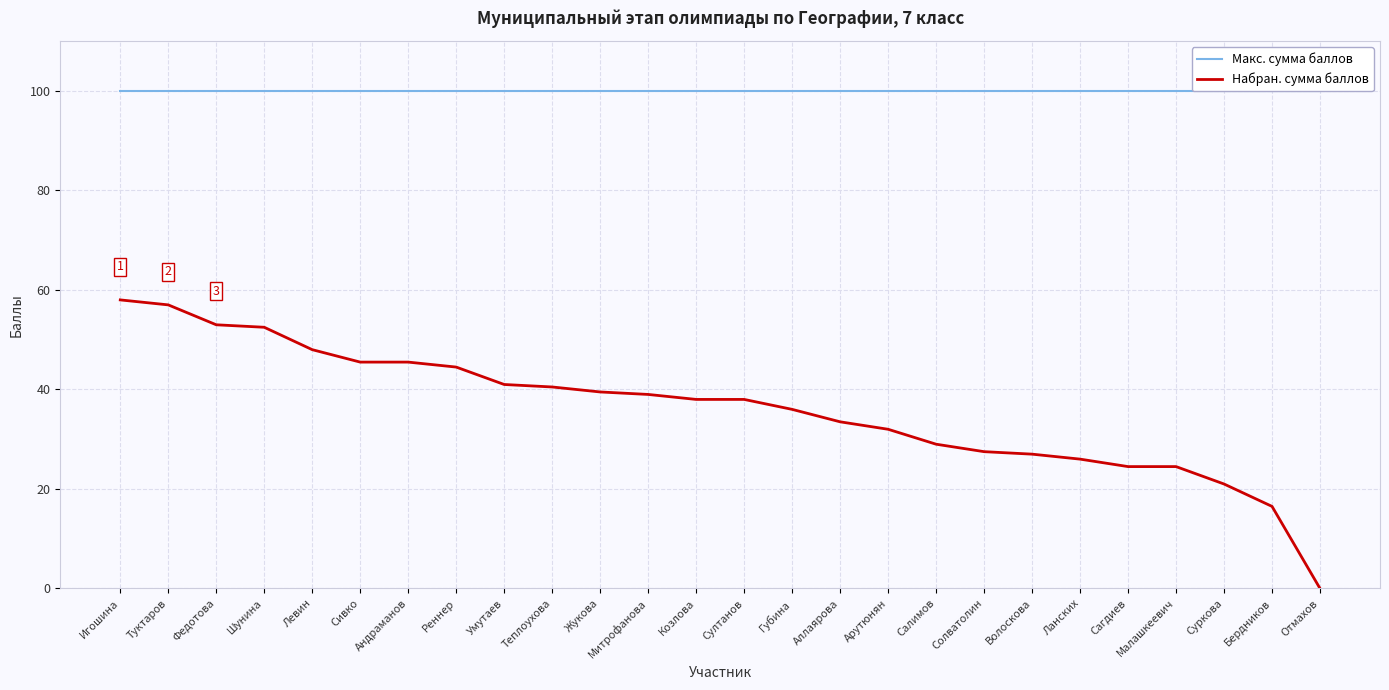

List the labels in order of Макс. сумма баллов value, largest first.

Игошина, Туктаров, Федотова, Шунина, Левин, Сивко, Андраманов, Реннер, Умутаев, Теплоухова, Жукова, Митрофанова, Козлова, Султанов, Губина, Аллаярова, Арутюнян, Салимов, Солватолин, Волоскова, Ланских, Сагдиев, Малашкеевич, Суркова, Бердников, Отмахов